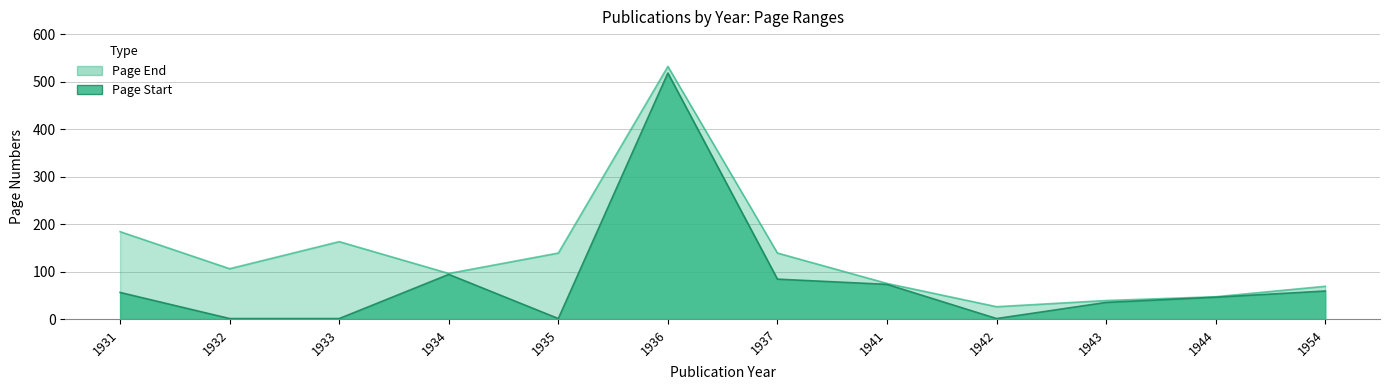

List the series in order of their overall mean, lowest first.

Page Start, Page End